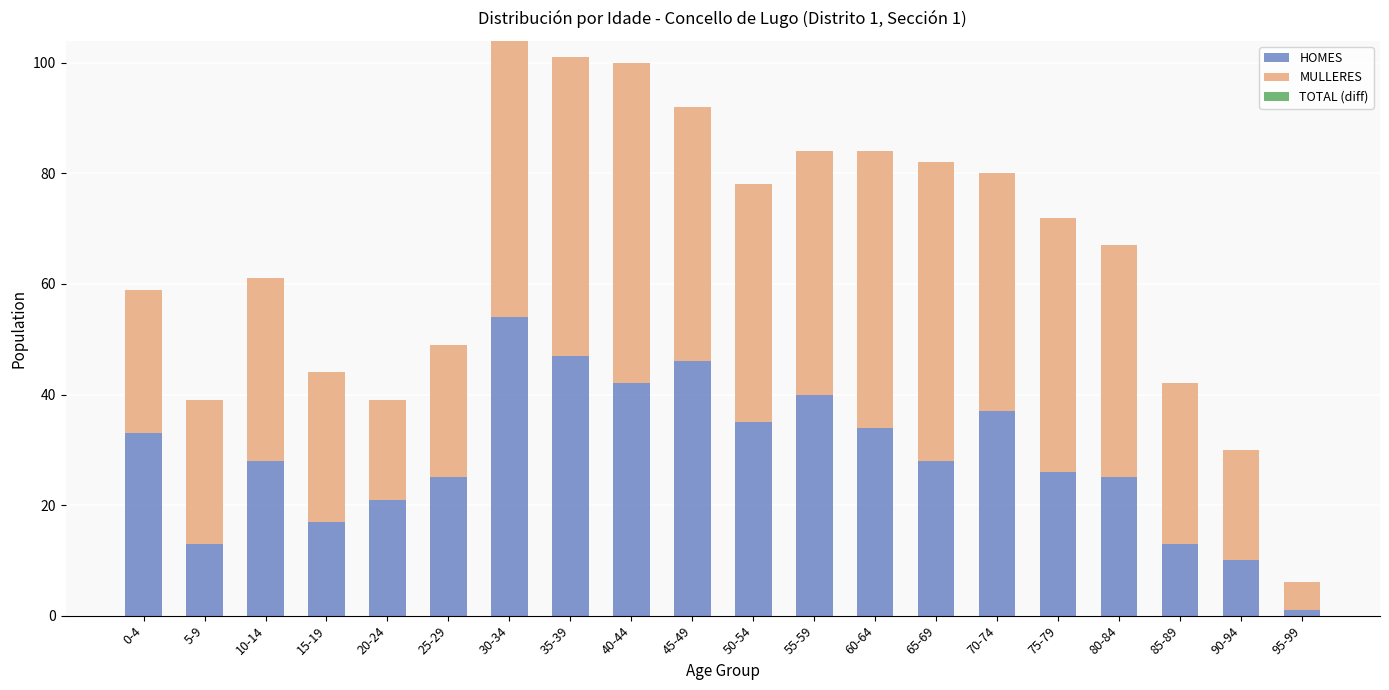

Count the number of data series in this chart.

2